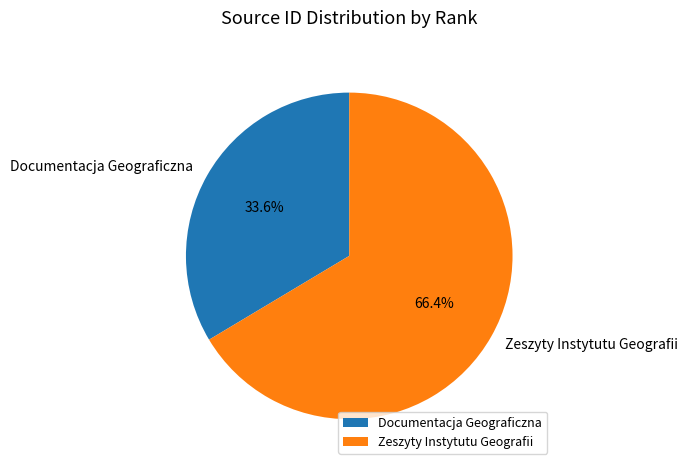

Which slice is the smallest?

Documentacja Geograficzna